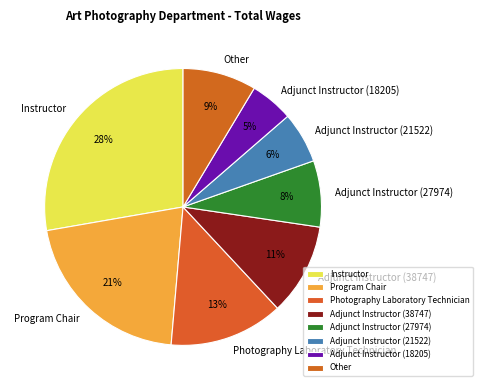

How many slices are in this pie chart?

8